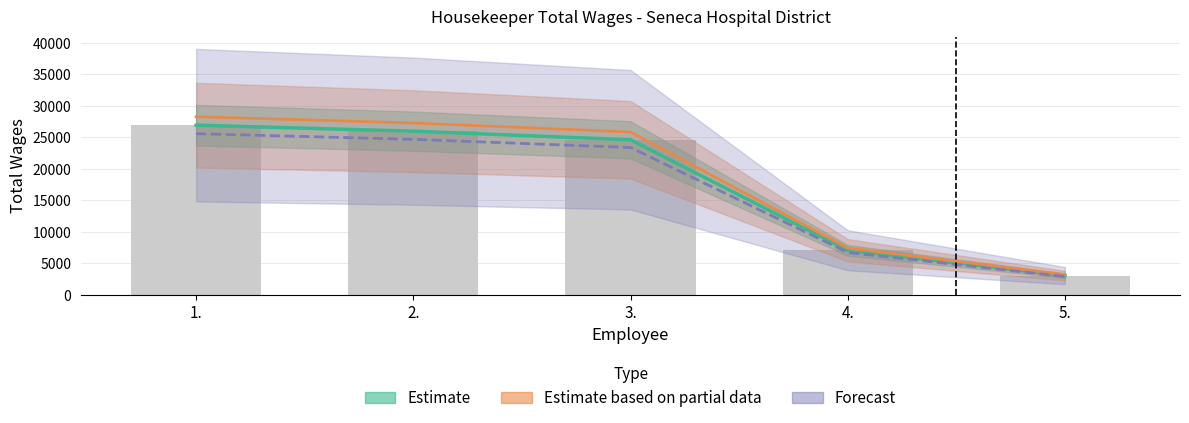

Where is the data nearest to the value 14973?

4.